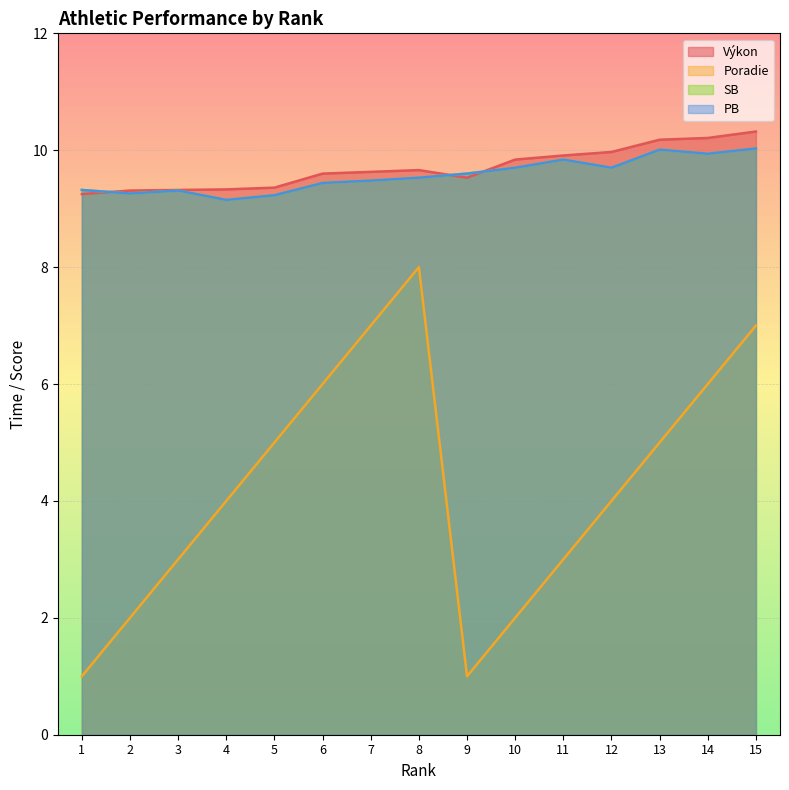

True or false: Výkon and Poradie cross at least once.

False